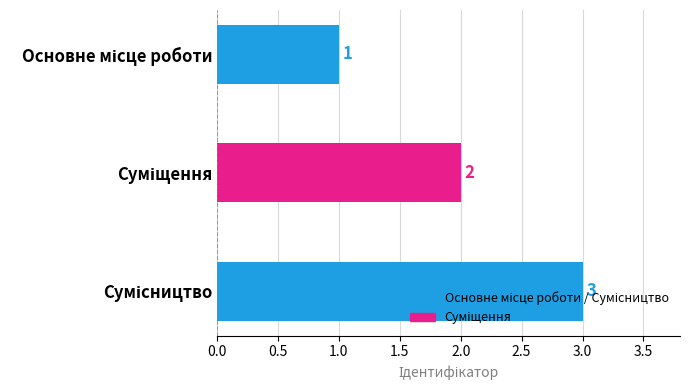

How many values are between 1 and 3?

3